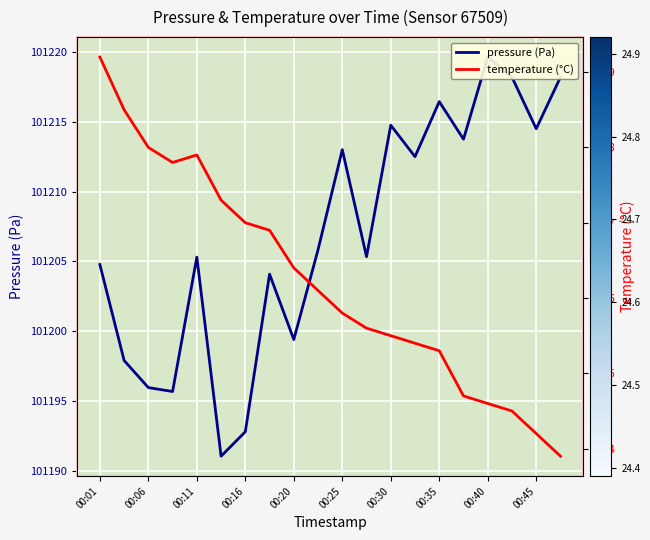

What is the sum of all temperature (°C) values?

492.5